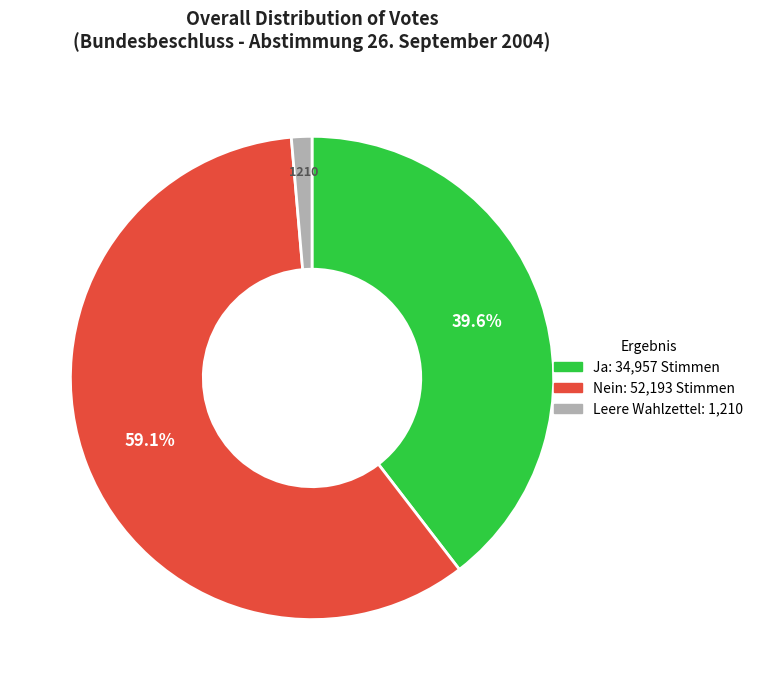

How many segments does this pie chart have?

3